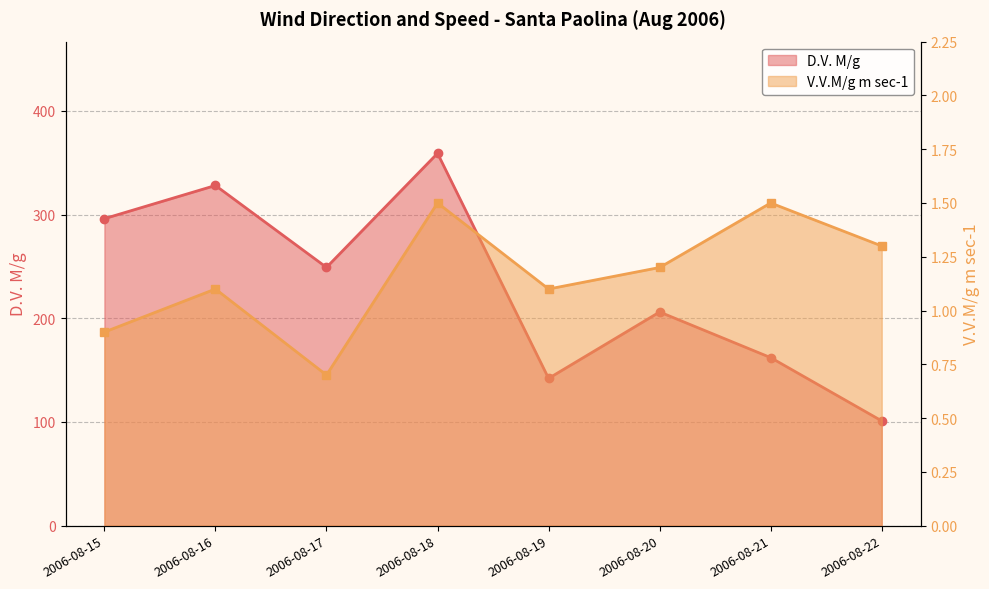

How many V.V.M/g m sec-1 values are between 1 and 2?

6